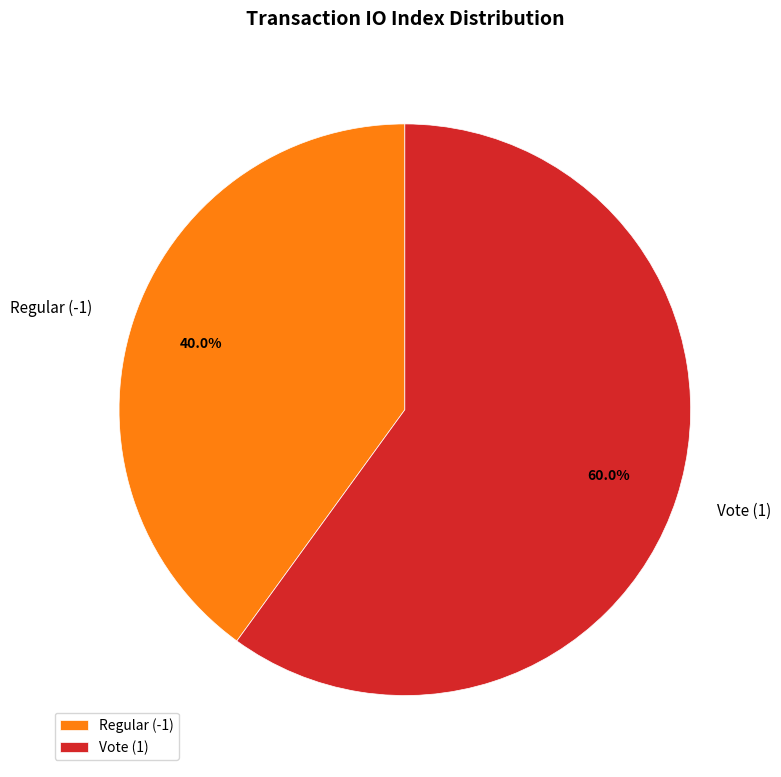

What is the largest slice in the pie chart?

Vote (1)